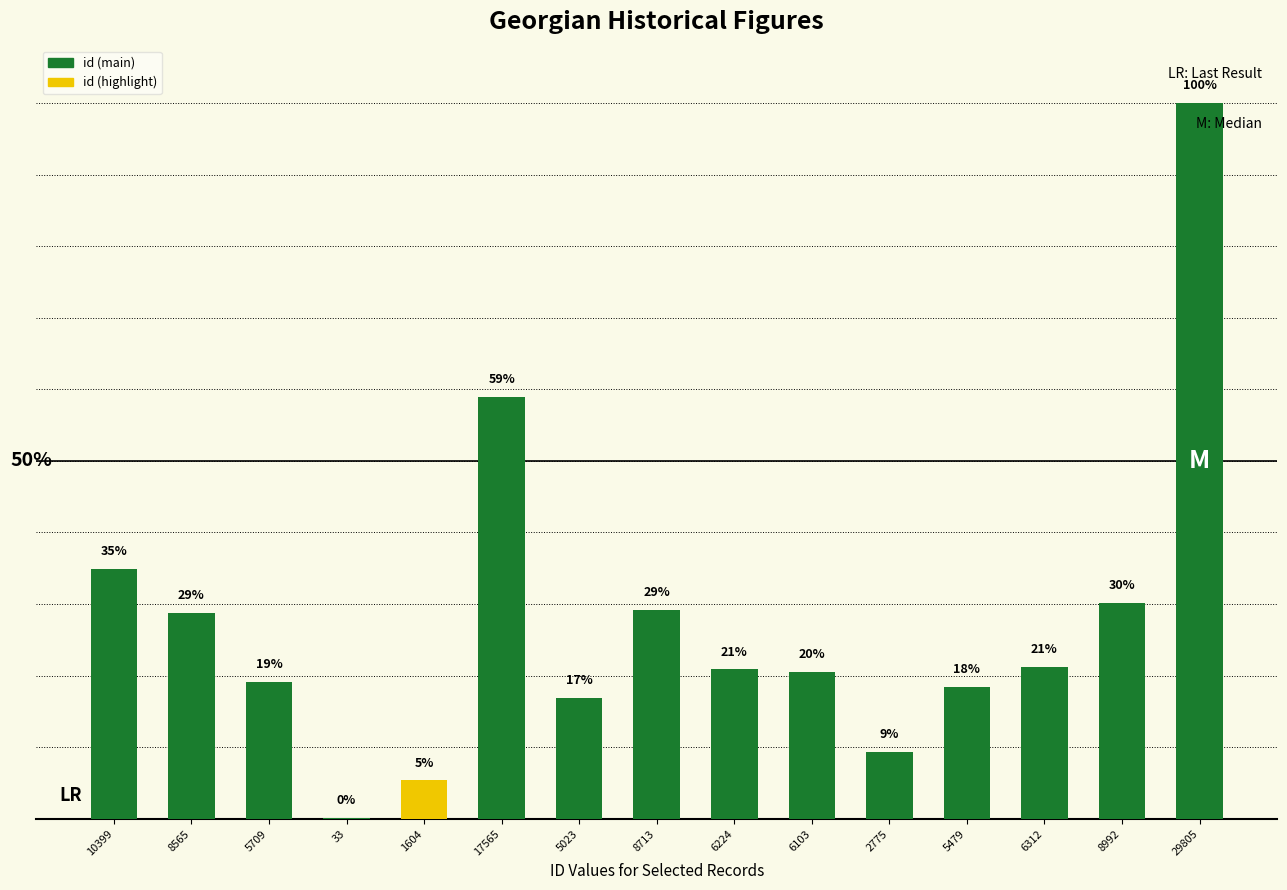

The value at 29805 is 38.8. True or false?

False